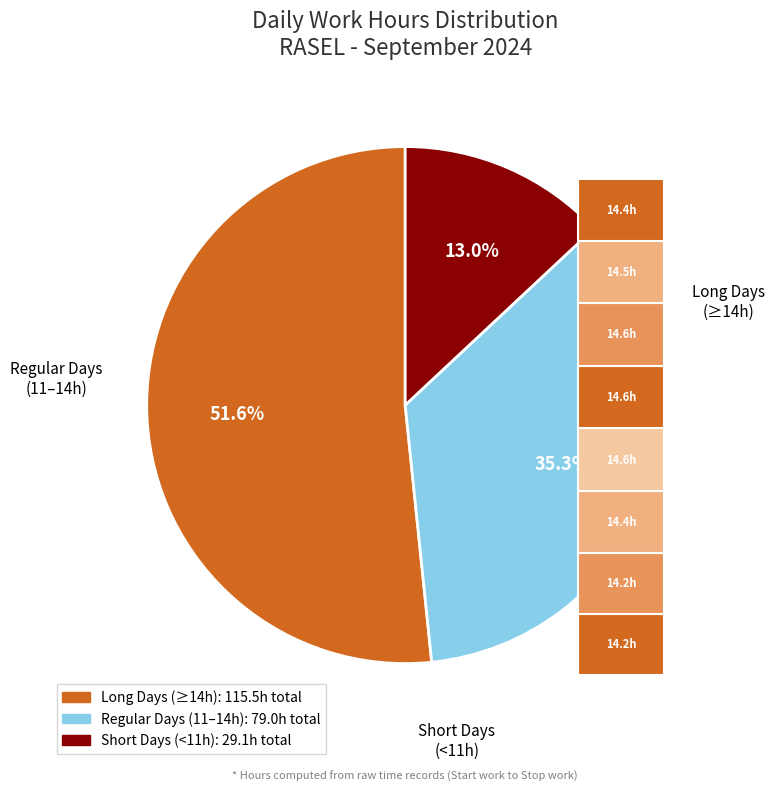

True or false: Sun (1) accounts for 18% of the total.

False